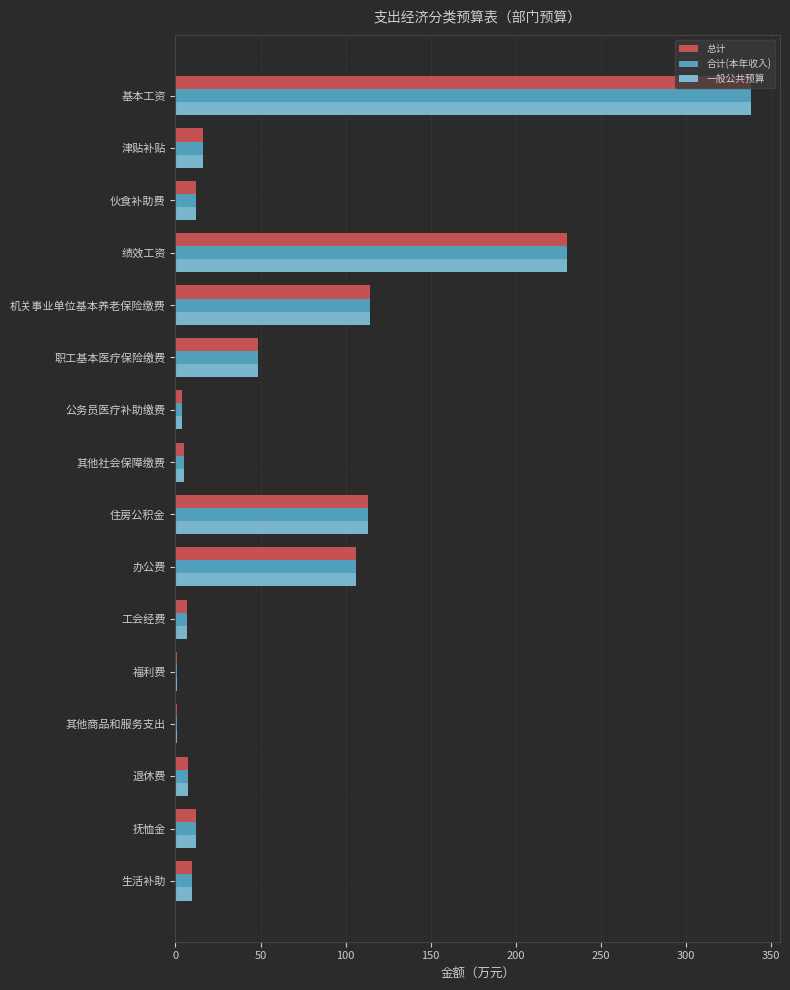

What is the approximate value of 总计 at 津贴补贴?

16.2